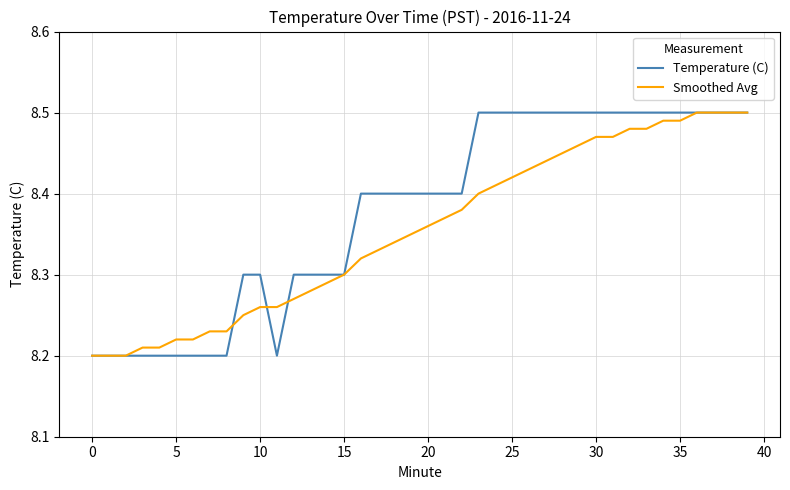

List the series in order of their overall mean, lowest first.

Smoothed Avg, Temperature (C)